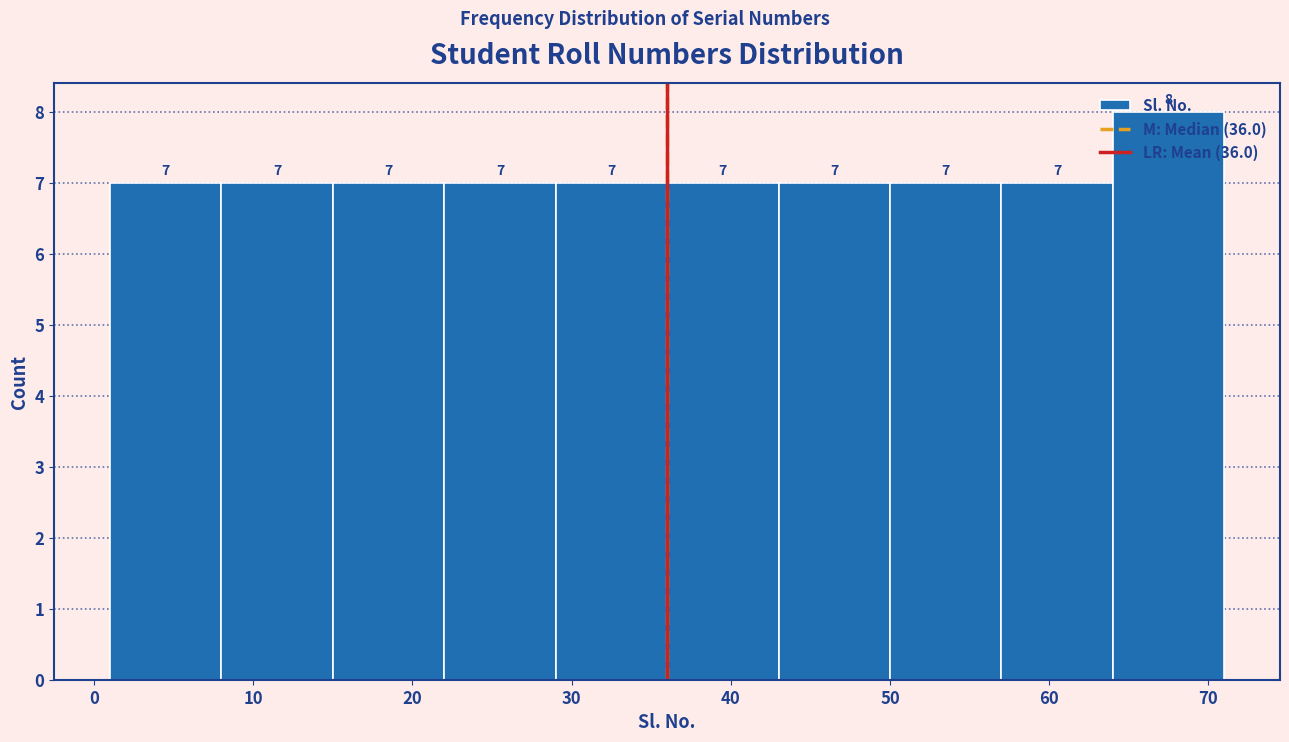

Reading left to right, transcribe this chart: for each bar, give the range it covers on the x-axis and its height.

1 to 8: 7
8 to 15: 7
15 to 22: 7
22 to 29: 7
29 to 36: 7
36 to 43: 7
43 to 50: 7
50 to 57: 7
57 to 64: 7
64 to 71: 8